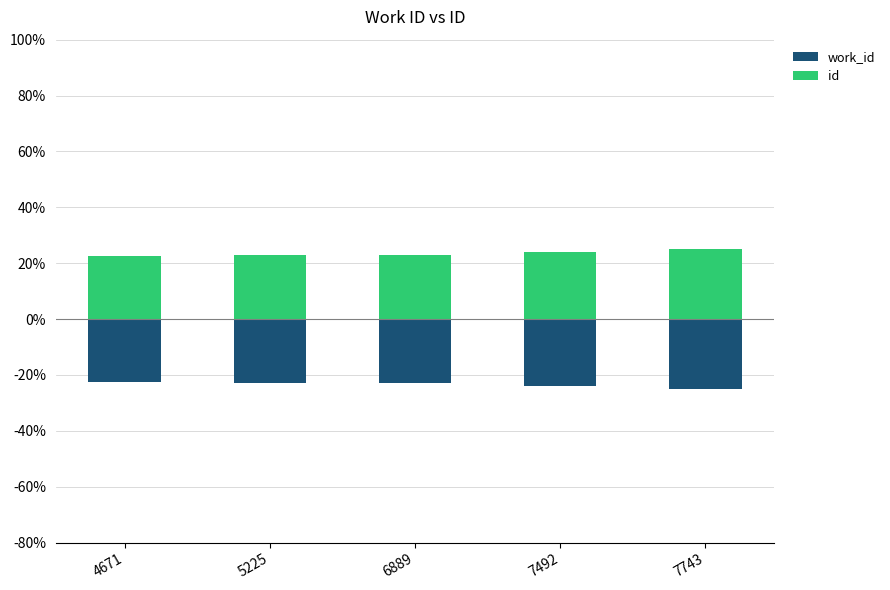

The id series shows 24.9 at 7743. True or false?

True